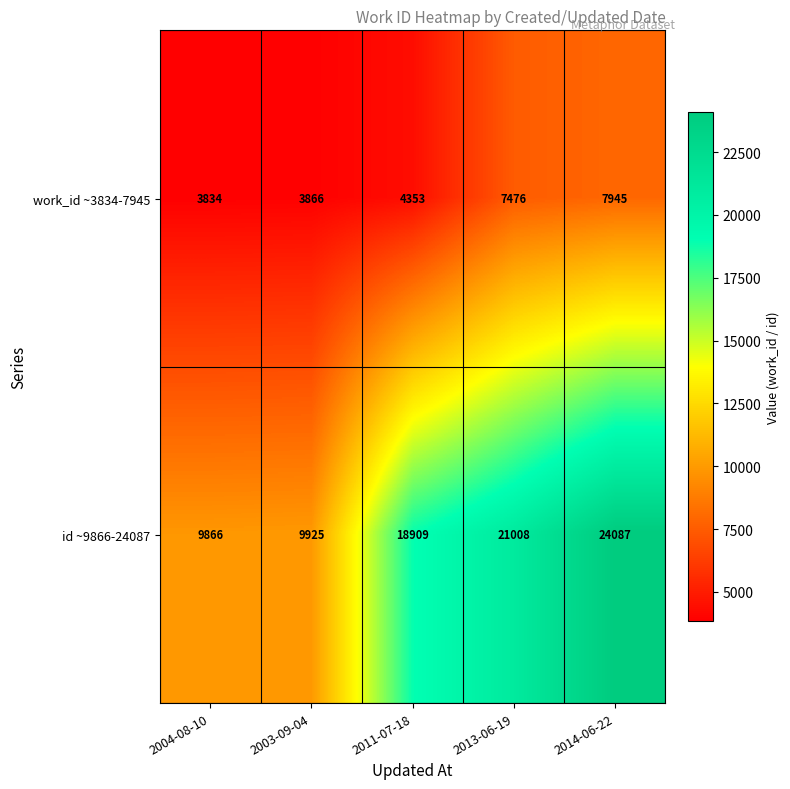

Rank the series by their average value, from highest to lowest.

id ~9866-24087, work_id ~3834-7945